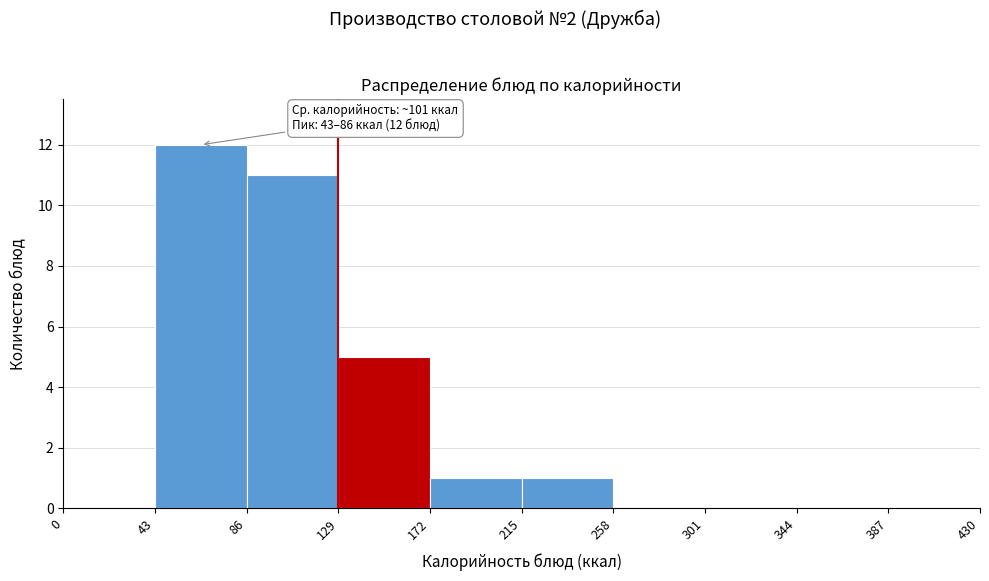

Which range on the x-axis has the tallest bar?

43 to 86